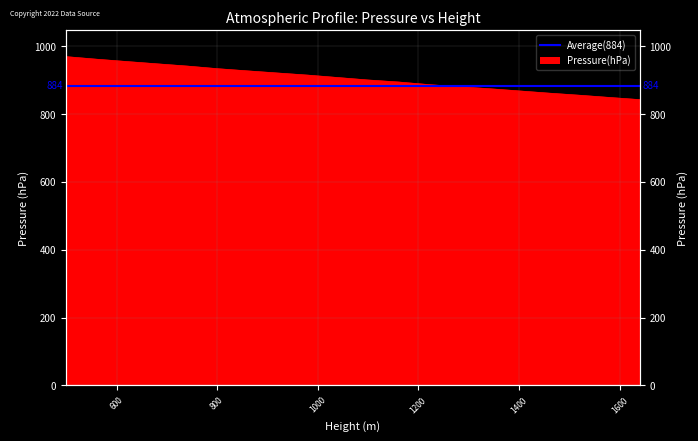

Rank the categories by value from lowest to highest.

1640, 1580, 1520, 1460, 1400, 1340, 1280, 1220, 1160, 1100, 1040, 980, 920, 860, 800, 740, 680, 620, 560, 500